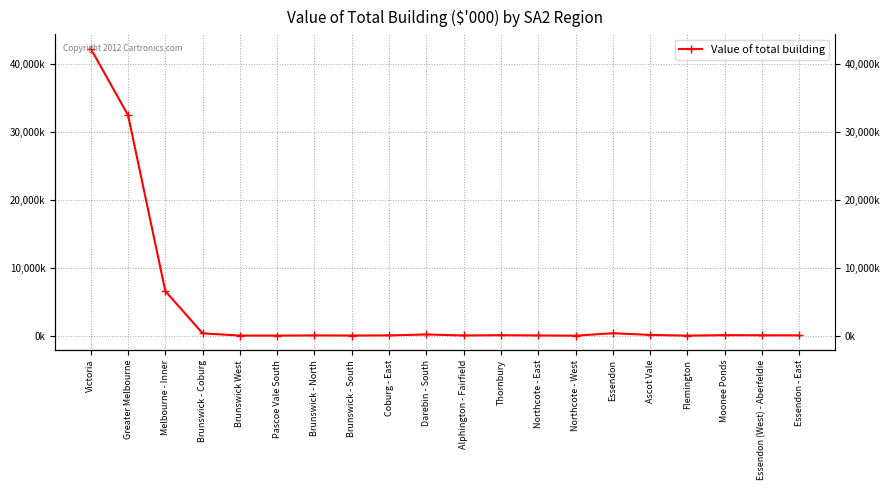

Reading right to left, list all the values displayed in this chart.

66436.4	70906.0	91488.2	19346.7	125858.9	374036.3	13786.9	44275.5	87898.2	44346.3	190306.8	55103.1	36420.2	50381.0	26201.0	32322.4	356115.1	6560979.4	32416031.0	42186518.5